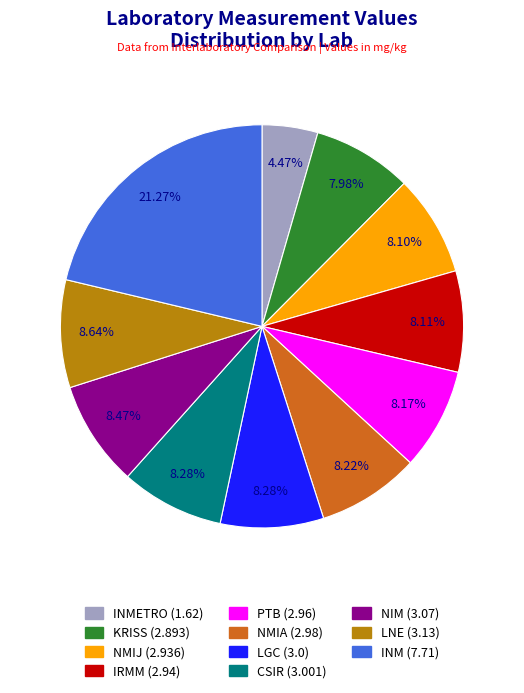

Does any single category account for the majority?

No